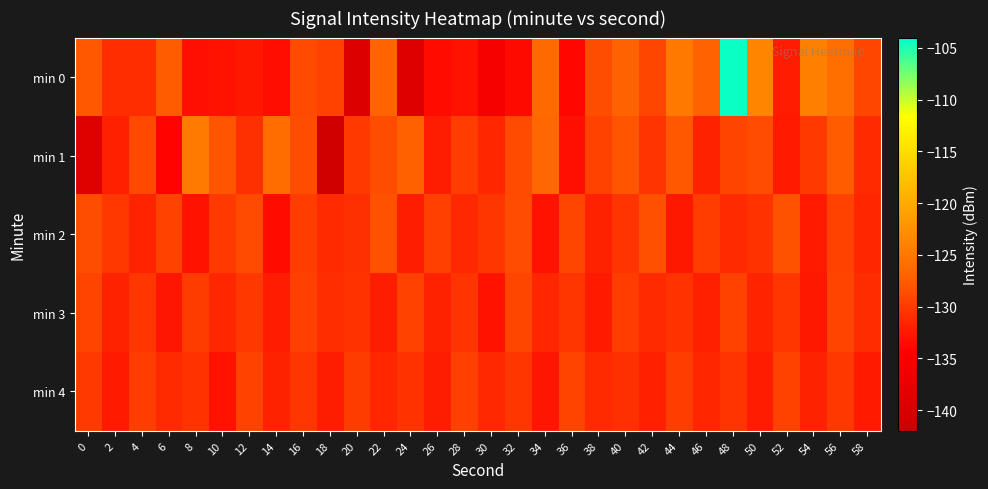

Which series has the widest spread of values?

min 0